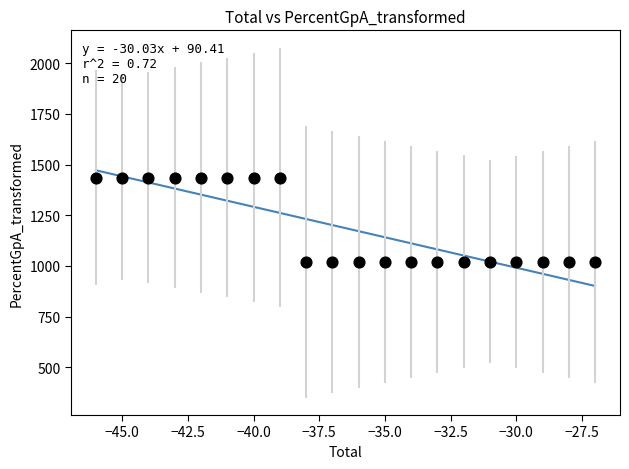

What is the range of Y values (max minus min)?

416